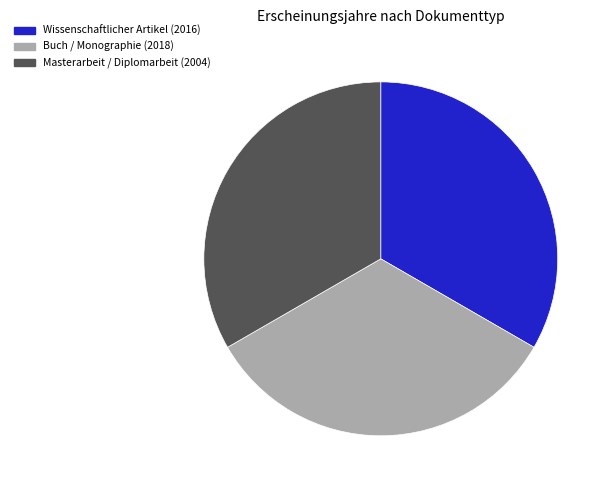

What portion of the pie excludes Buch / Monographie (2018)?

66.6%